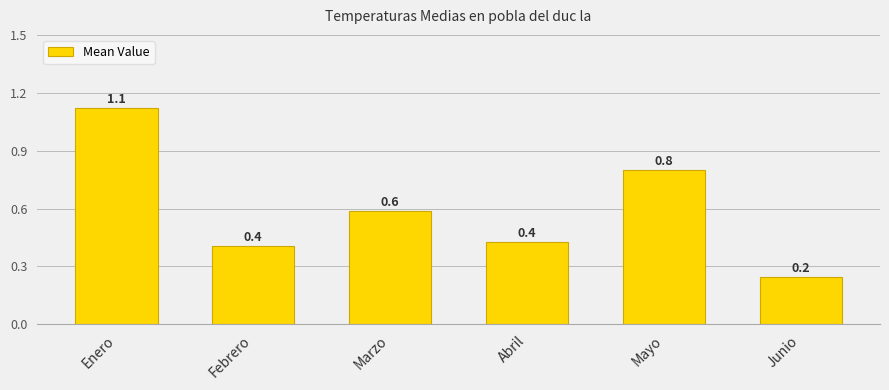

Which label corresponds to the smallest value in the chart?

Junio